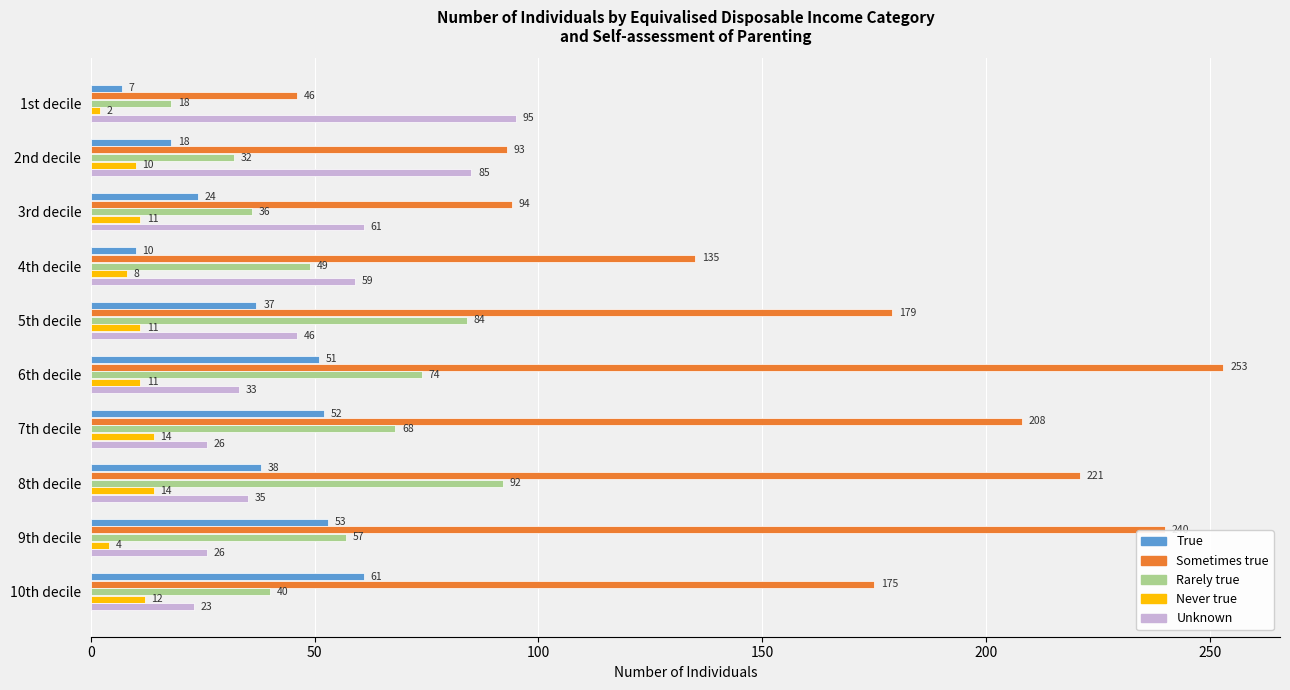

How many series are shown in this chart?

5